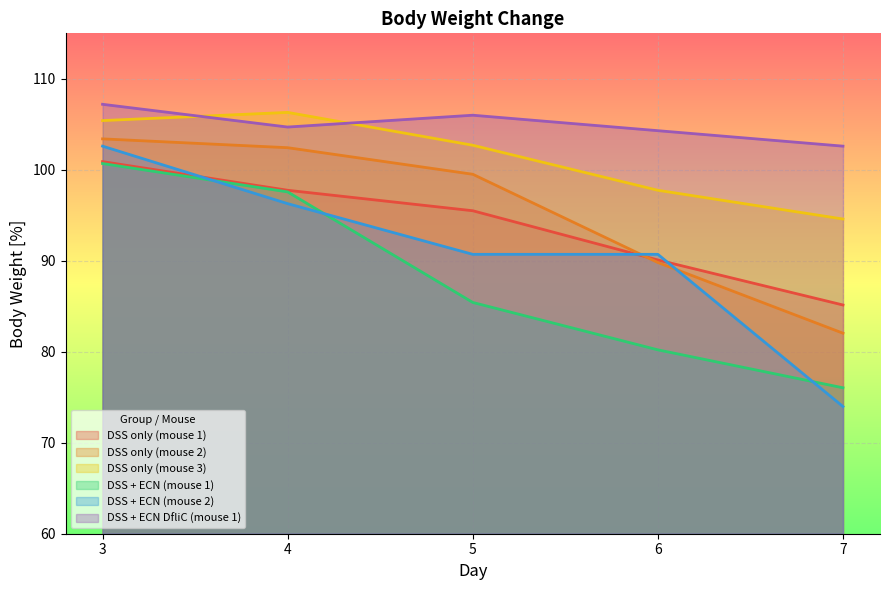

Reading right to left, what are all the values shown in this chart?

DSS only (mouse 1): 7=85.1	6=90.1	5=95.5	4=97.8	3=100.9
DSS only (mouse 2): 7=82.0	6=89.8	5=99.5	4=102.4	3=103.4
DSS only (mouse 3): 7=94.6	6=97.8	5=102.7	4=106.3	3=105.4
DSS + ECN (mouse 1): 7=76.0	6=80.2	5=85.4	4=97.6	3=100.7
DSS + ECN (mouse 2): 7=74.0	6=90.7	5=90.7	4=96.3	3=102.6
DSS + ECN DfliC (mouse 1): 7=102.6	6=104.3	5=106.0	4=104.7	3=107.2